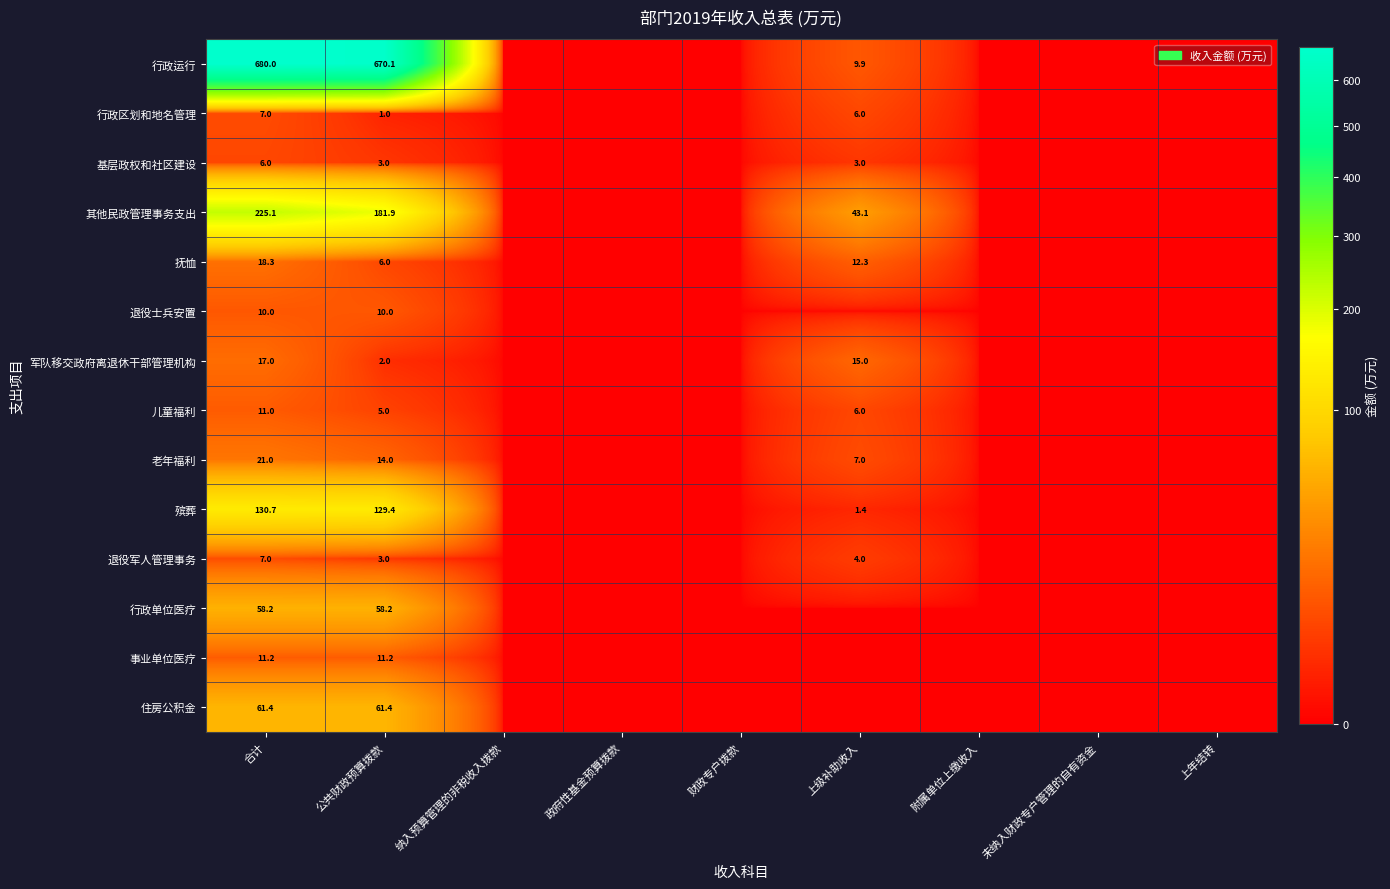

The value of 住房公积金 at 合计 is 61.4. True or false?

True